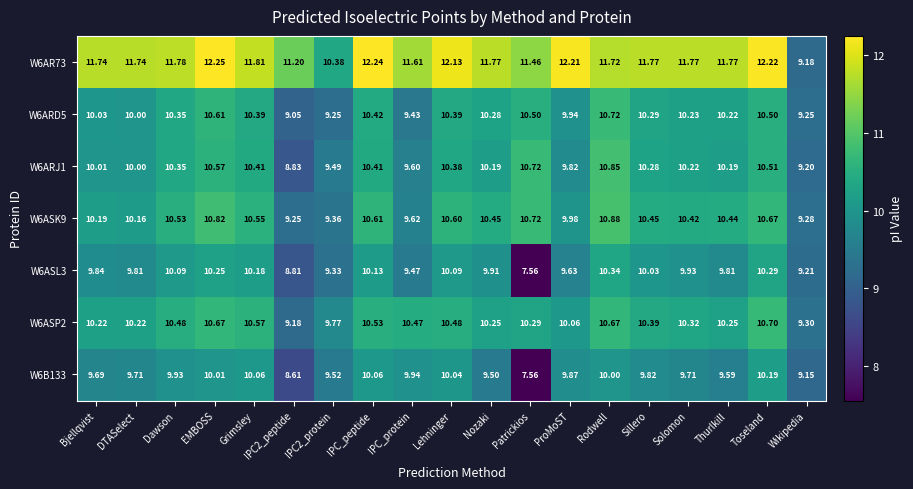

At which category does the chart reach its peak across all series?

EMBOSS